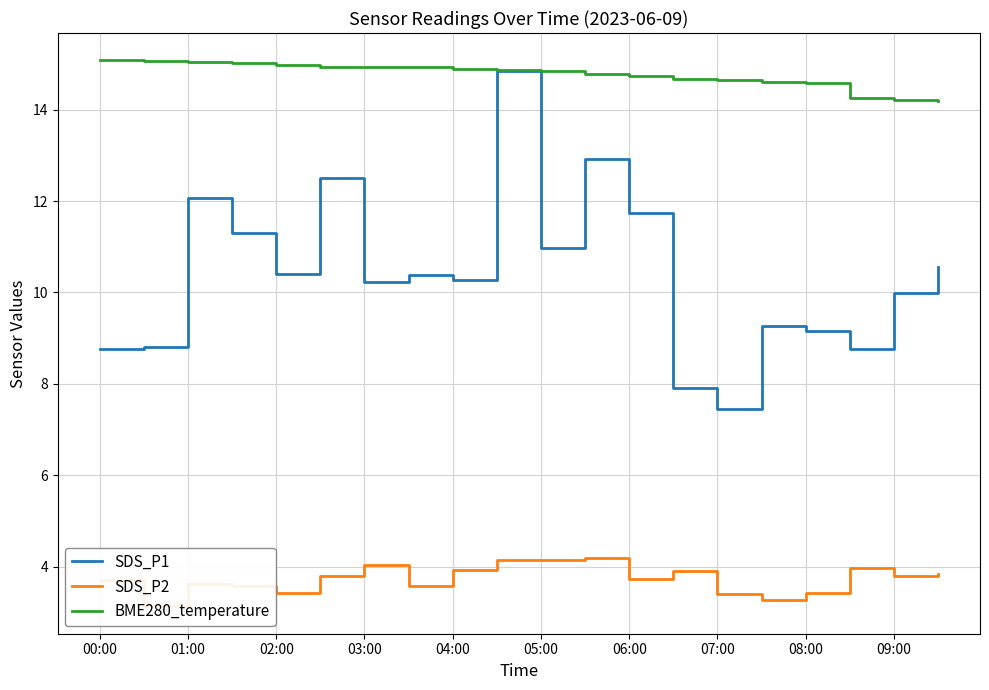

Rank the series by their average value, from lowest to highest.

SDS_P2, SDS_P1, BME280_temperature